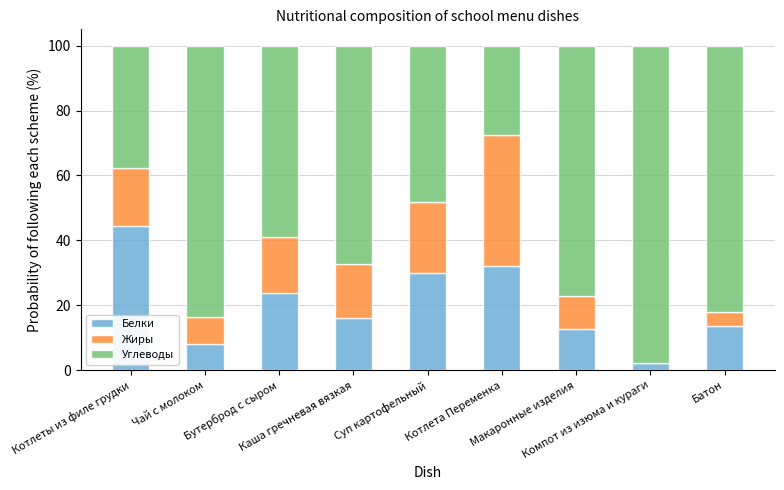

What is the highest value of the Белки series?

44.4